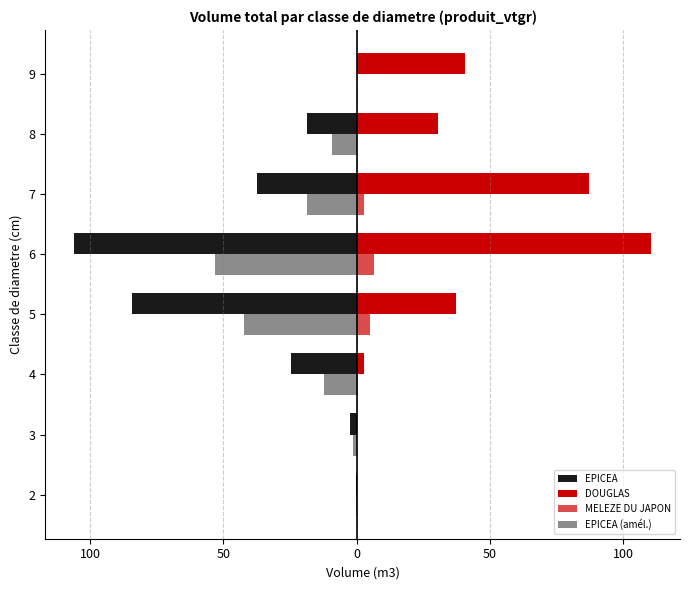

How many negative values does the EPICEA series have?

7